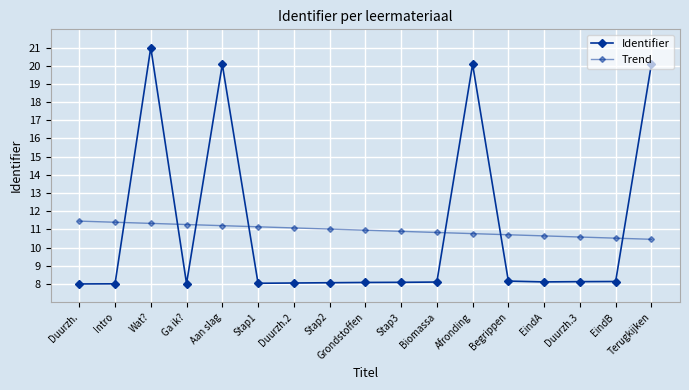

Is it true that Identifier equals 8.1 at Stap3?

True